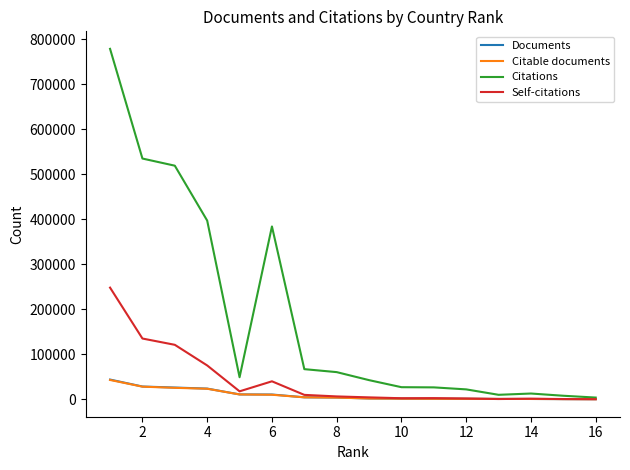

What are all the series names shown in the legend?

Documents, Citable documents, Citations, Self-citations